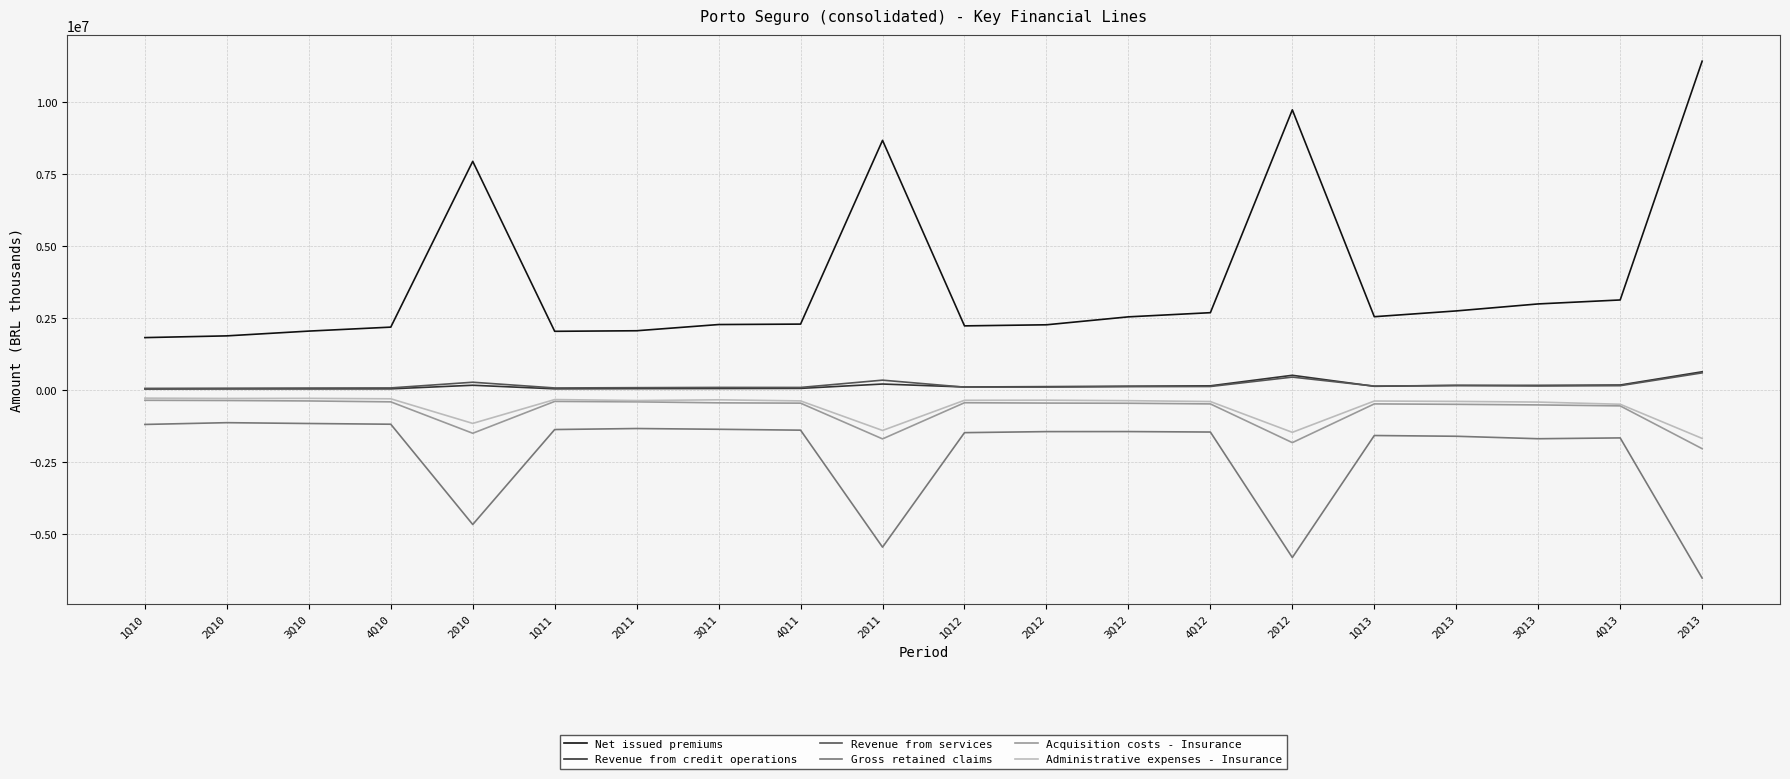

What is the minimum value for Gross retained claims?

-6524424